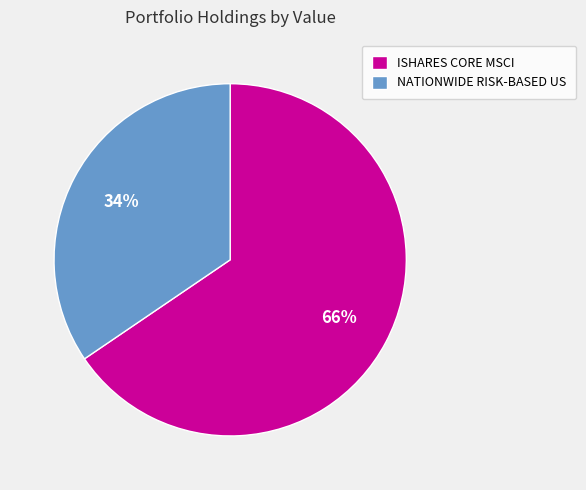

Is there any slice that represents more than half of the pie?

Yes